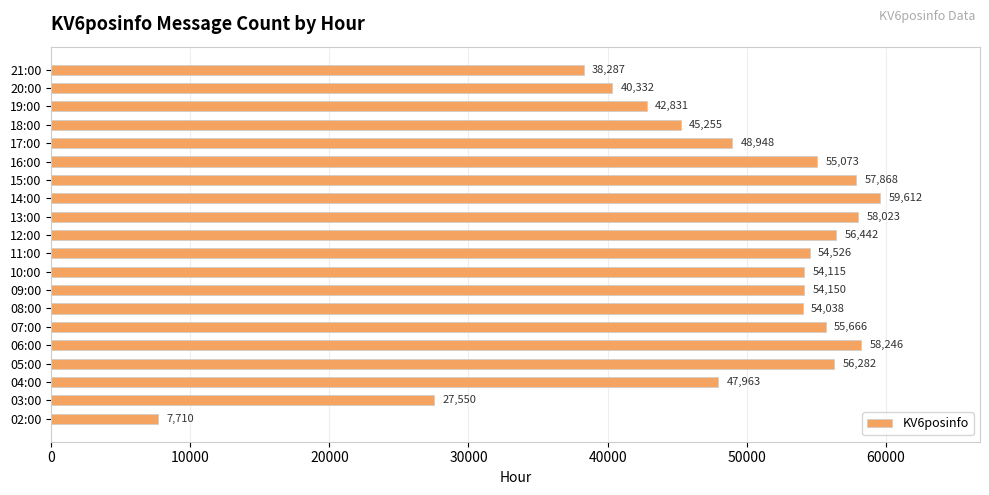

Reading bottom to top, what are all the values shown in this chart?

7710	27550	47963	56282	58246	55666	54038	54150	54115	54526	56442	58023	59612	57868	55073	48948	45255	42831	40332	38287